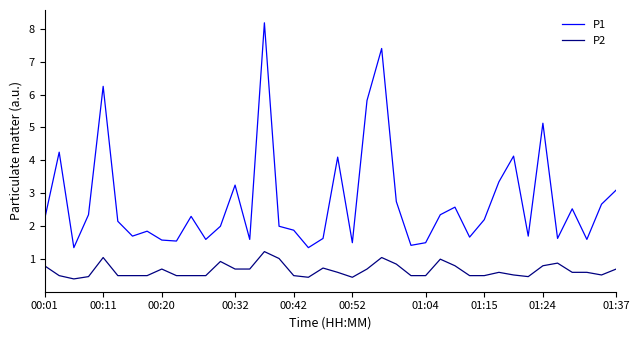

List the series in order of their peak value, highest first.

P1, P2